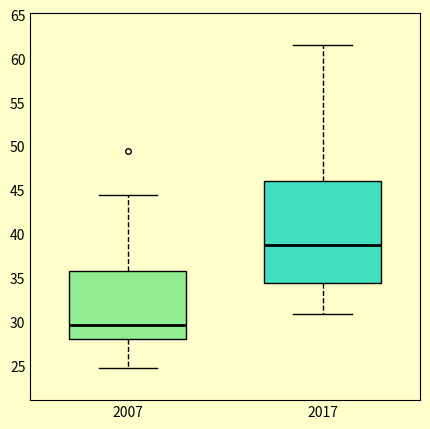

Reading left to right, transcribe this box plot: for each box, give where its median line is, the range the box spans, and where its two whiskers end, as read against the y-axis. The values are not printed on the chart, so give them approximately, as read against the axis.

2007: median 29.5, box 28.0 to 35.5, whiskers 24.5 to 44.5
2017: median 38.5, box 34.5 to 46.0, whiskers 31.0 to 61.5